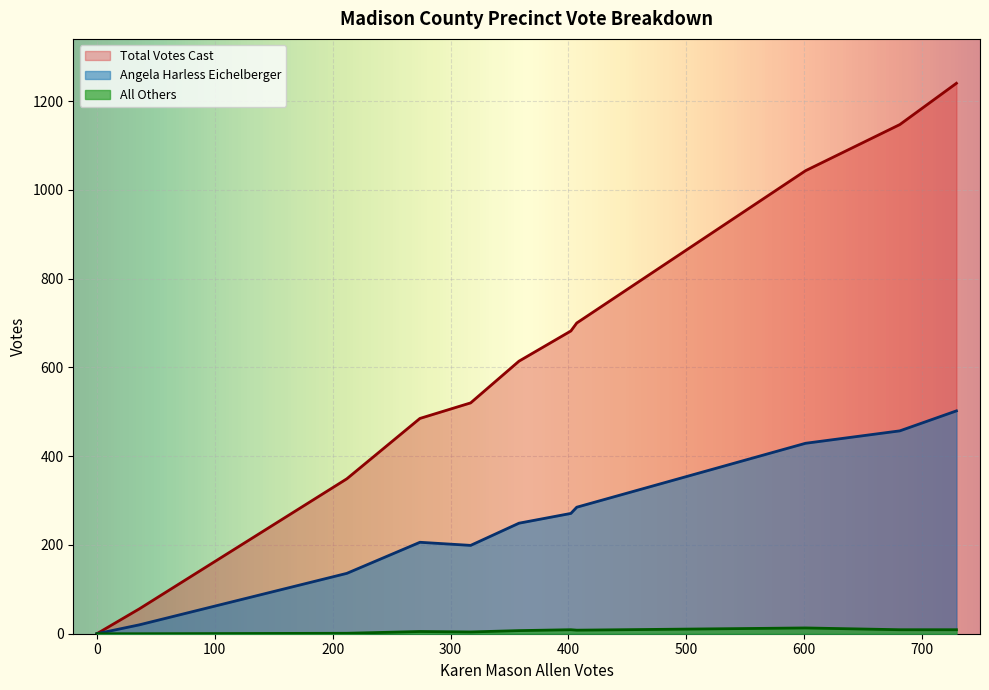

Which series has the largest total across all categories?

Total Votes Cast